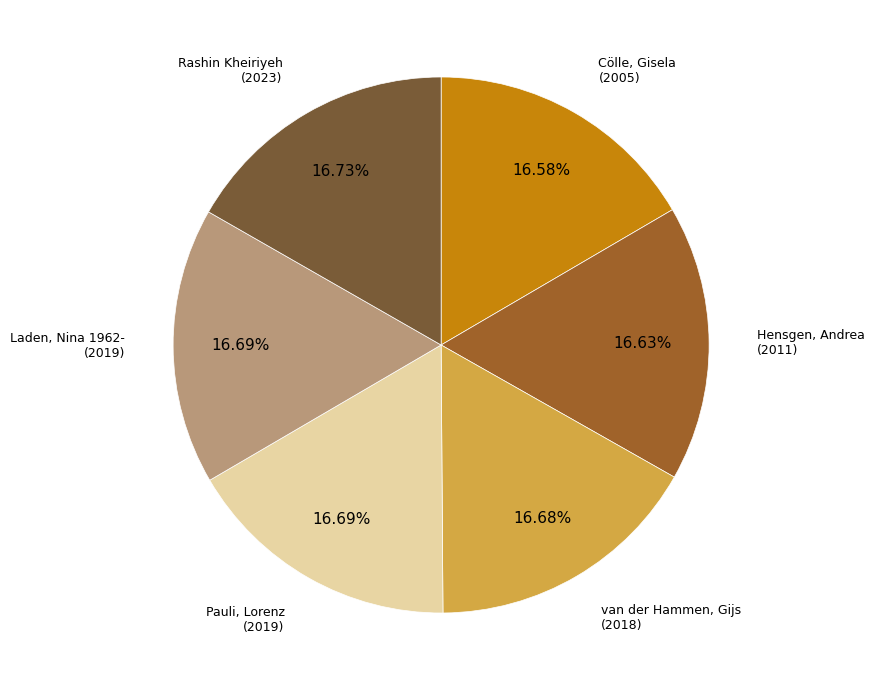

Is there any slice that represents more than half of the pie?

No